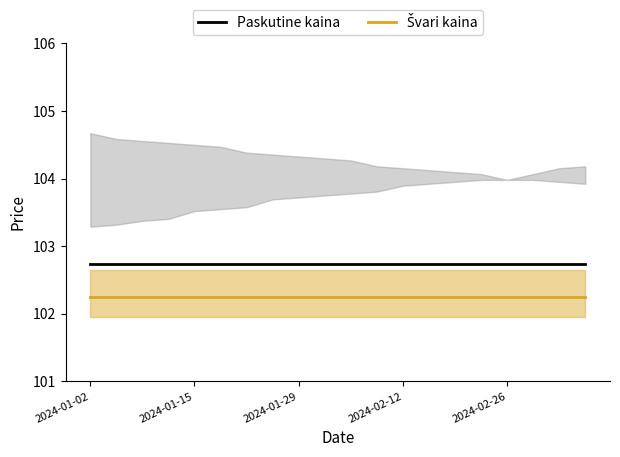

What is the value of the Švari kaina point at the 12th from the left?

102.2